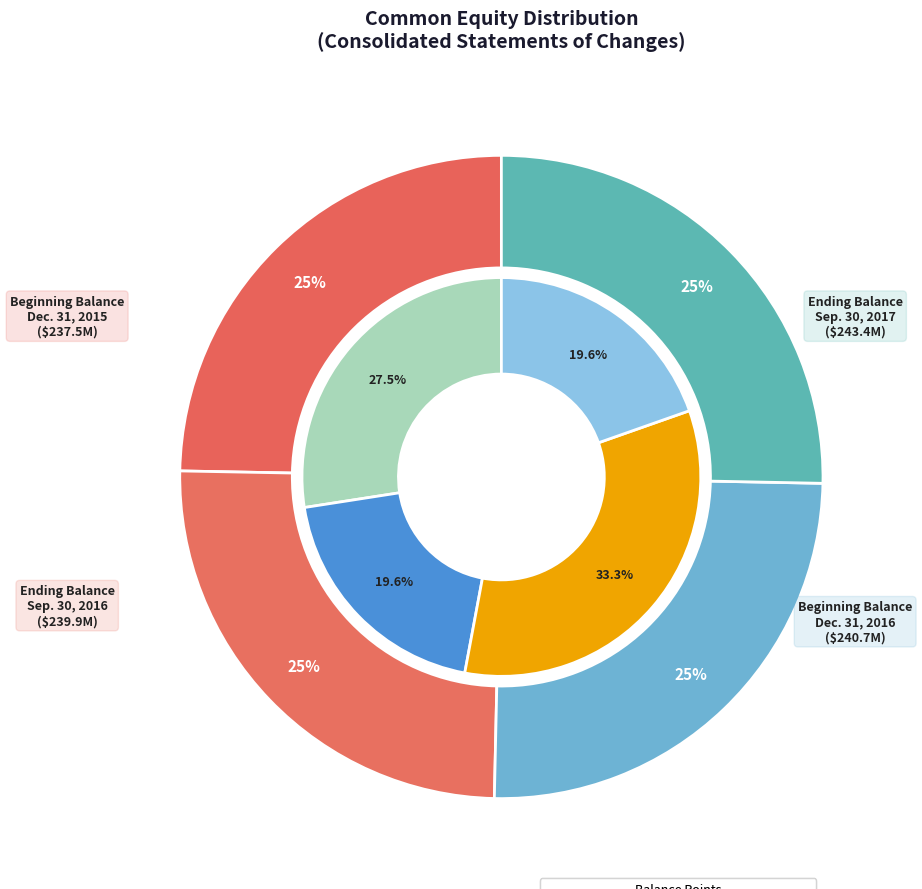

How many segments does this pie chart have?

8